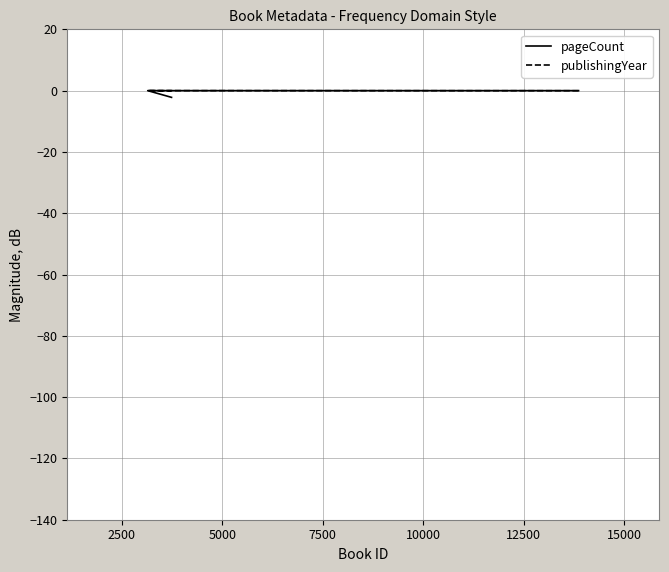

Rank the series by their maximum value, from highest to lowest.

pageCount, publishingYear